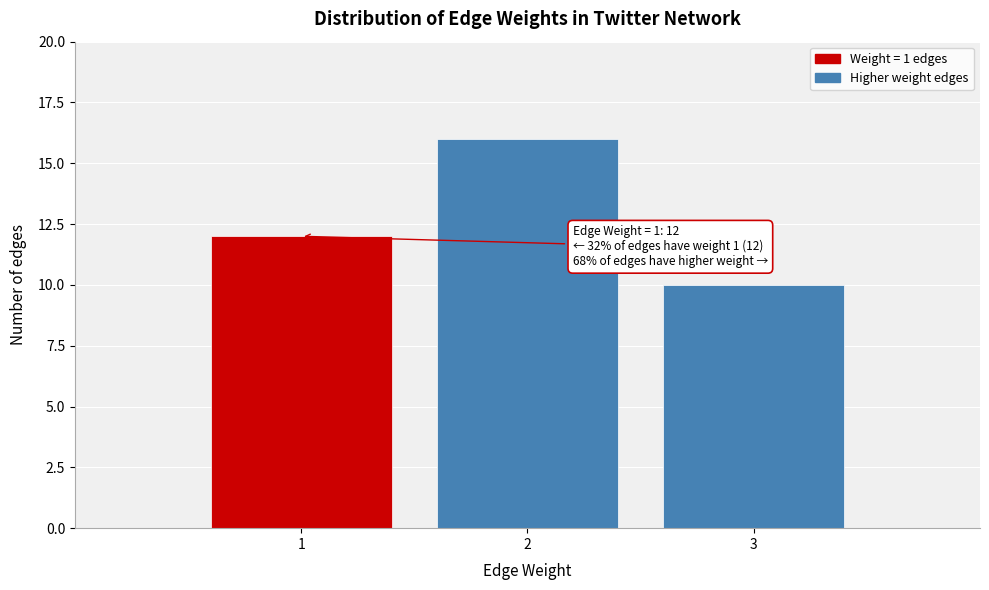

Which range on the x-axis has the tallest bar?

1.5 to 2.5